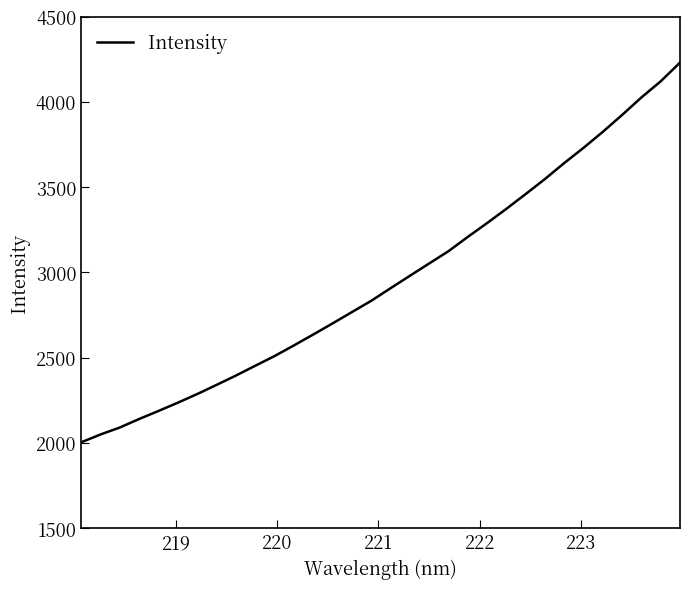

What is the difference between the maximum and minimum values?

2227.6